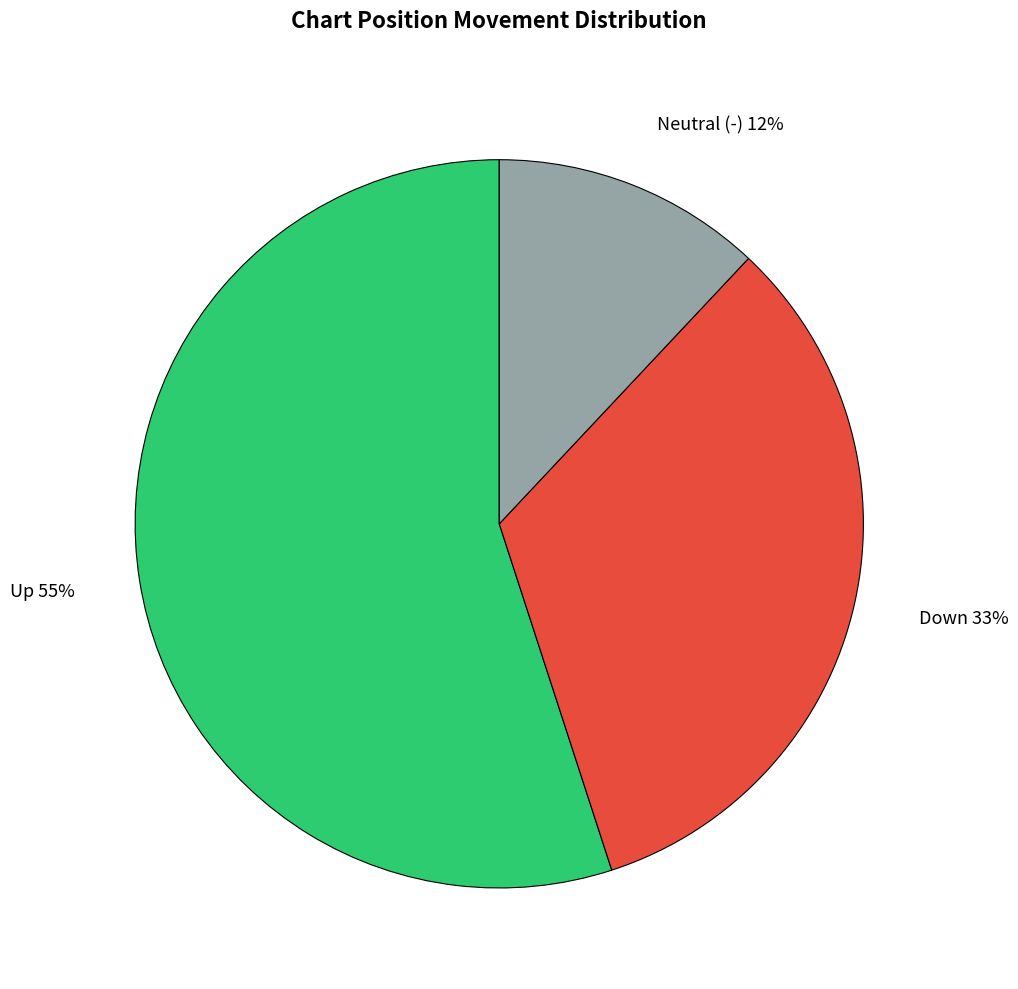

Rank the categories by value from highest to lowest.

Up, Down, Neutral (-)